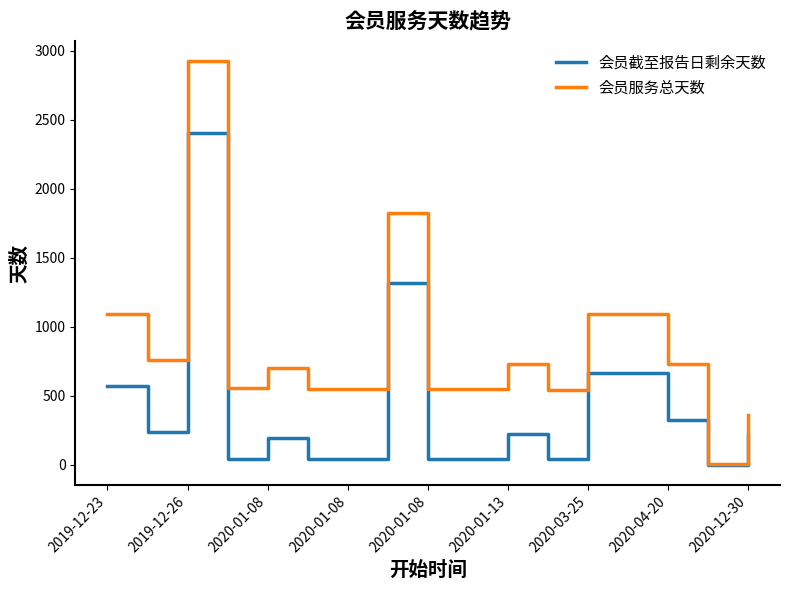

Which series has the largest total across all categories?

会员服务总天数